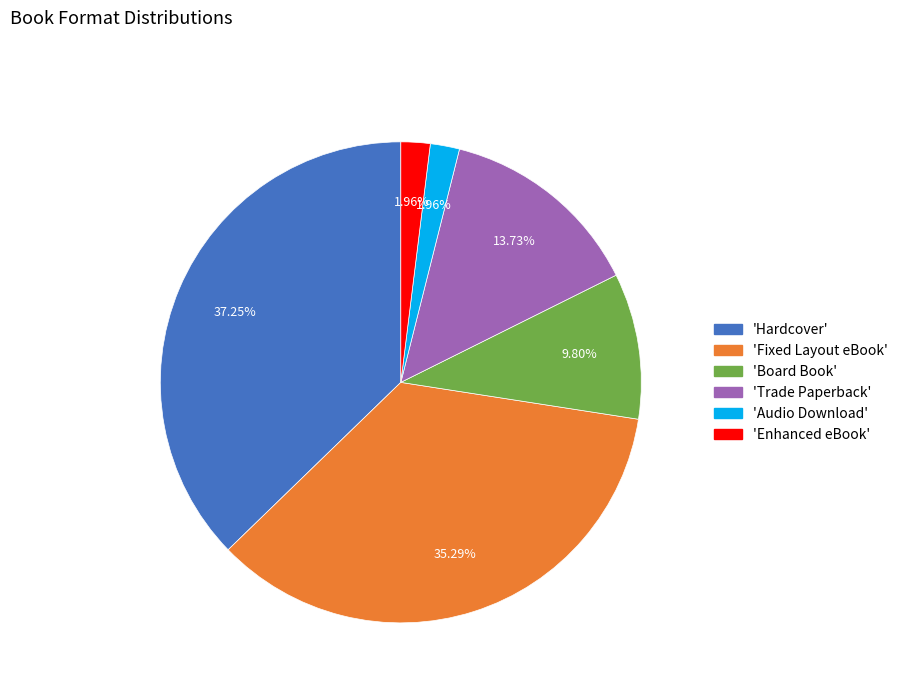

Approximately how many times larger is the value at 'Audio Download' compared to 'Enhanced eBook'?

1.0